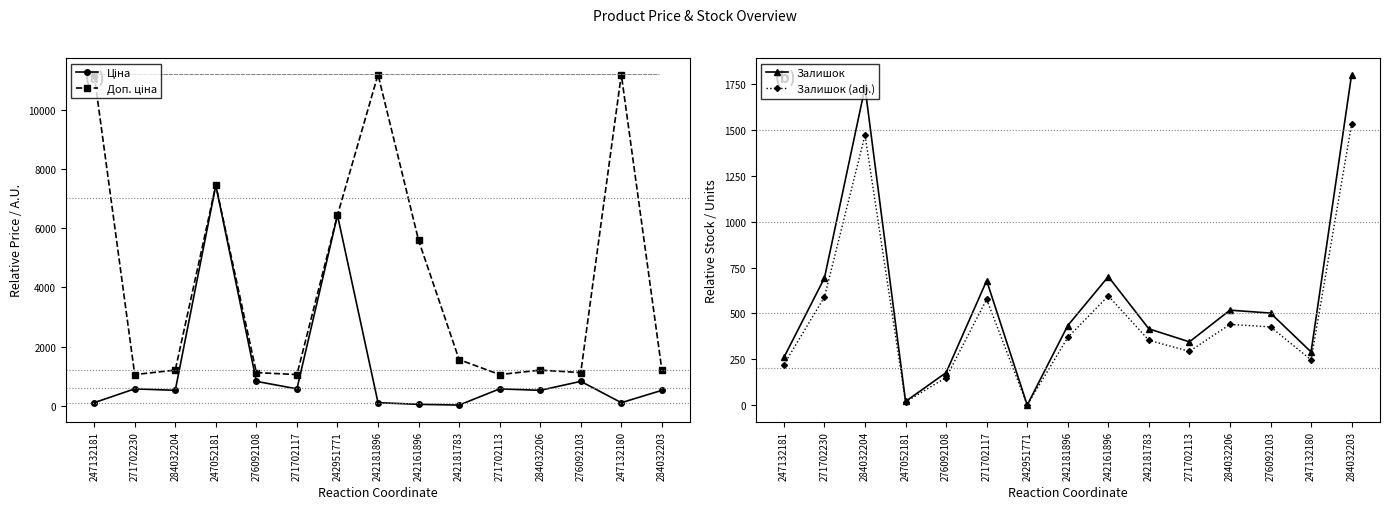

Between which two adjacent categories do Залишок (adj.) and Ціна first intersect?

284032204 and 247052181